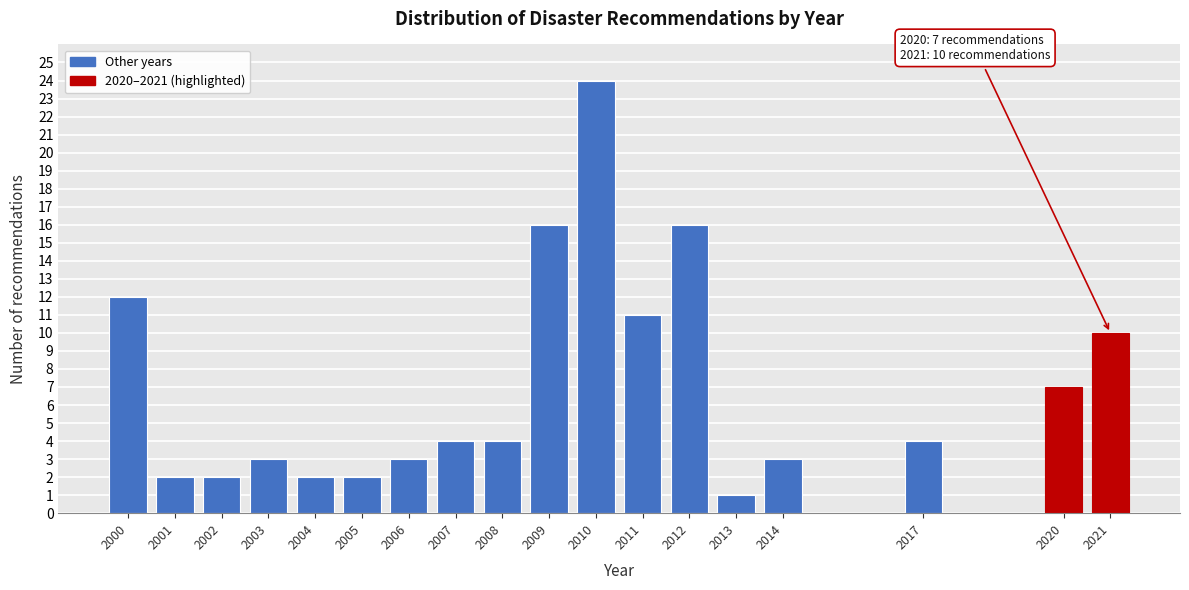

Reading right to left, extract all data points from this chart.

2021=10	2020=7	2017=4	2014=3	2013=1	2012=16	2011=11	2010=24	2009=16	2008=4	2007=4	2006=3	2005=2	2004=2	2003=3	2002=2	2001=2	2000=12